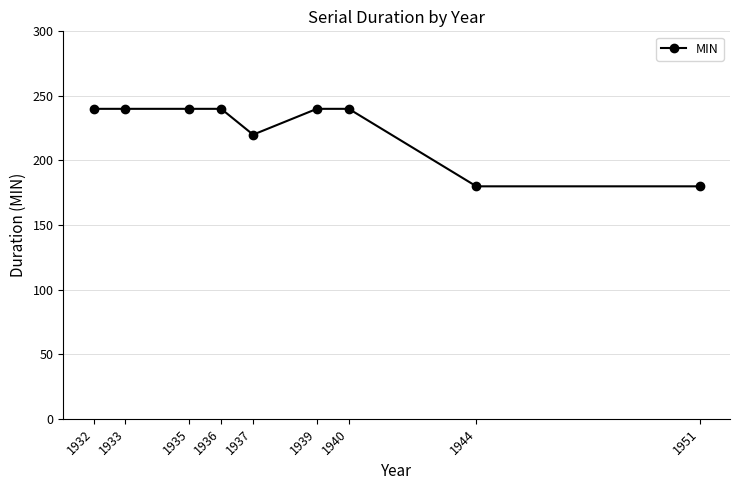

At which label is the value closest to 210?

1937